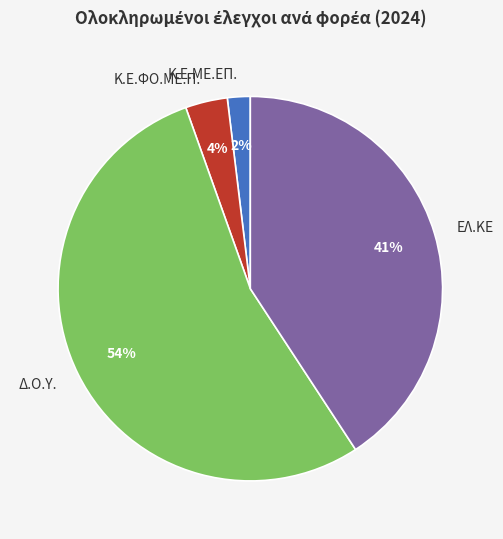

How many segments does this pie chart have?

4